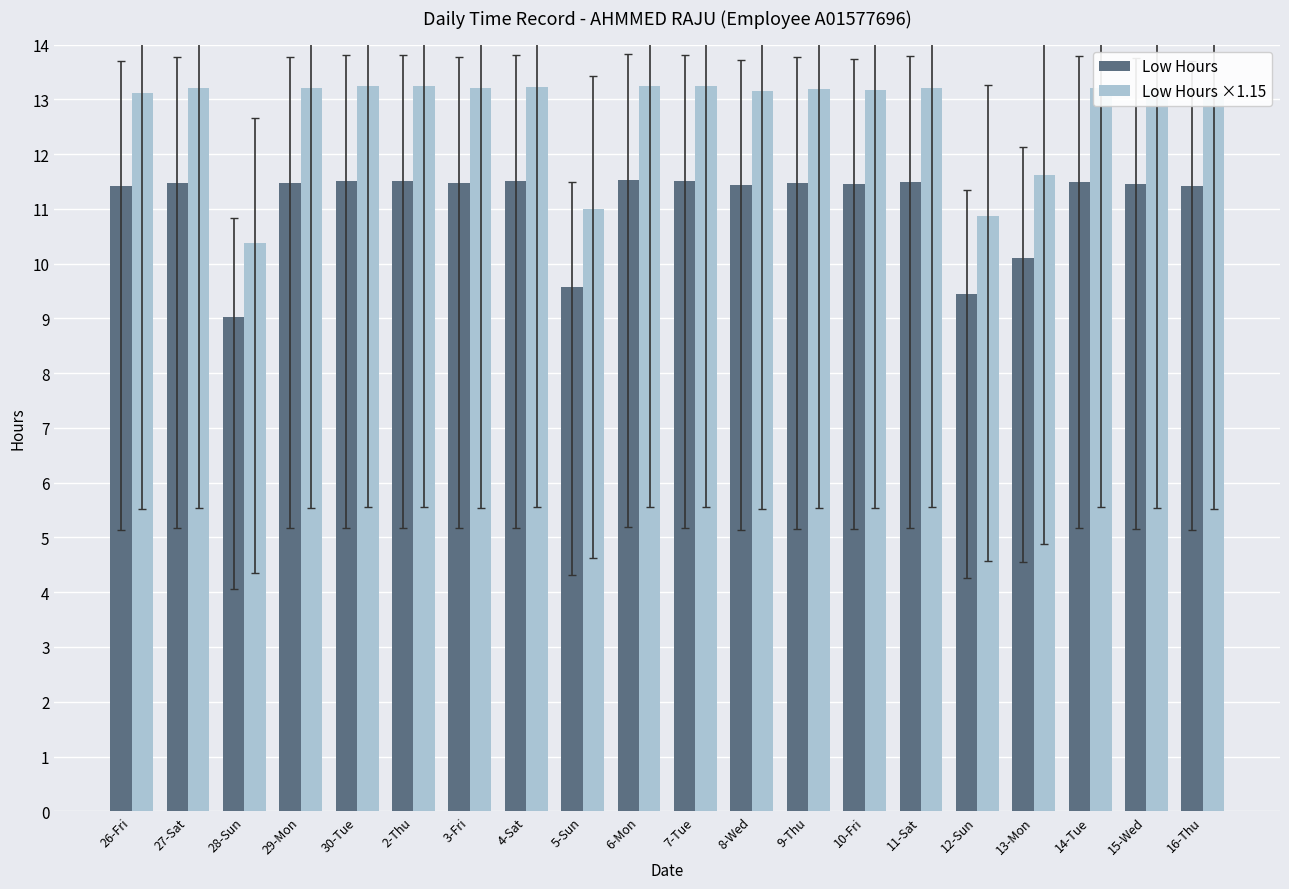

Which series has the largest total across all categories?

Low Hours ×1.15